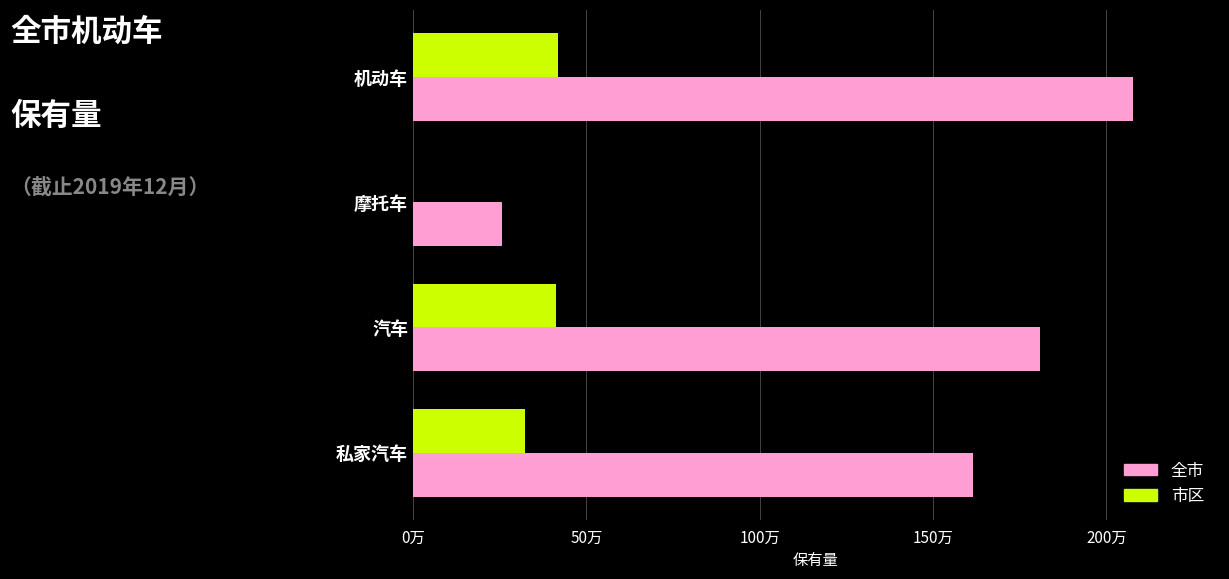

What are all the series names shown in the legend?

全市, 市区